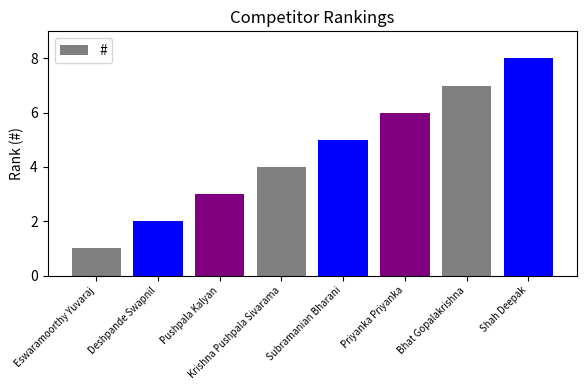

How many series are shown in this chart?

1